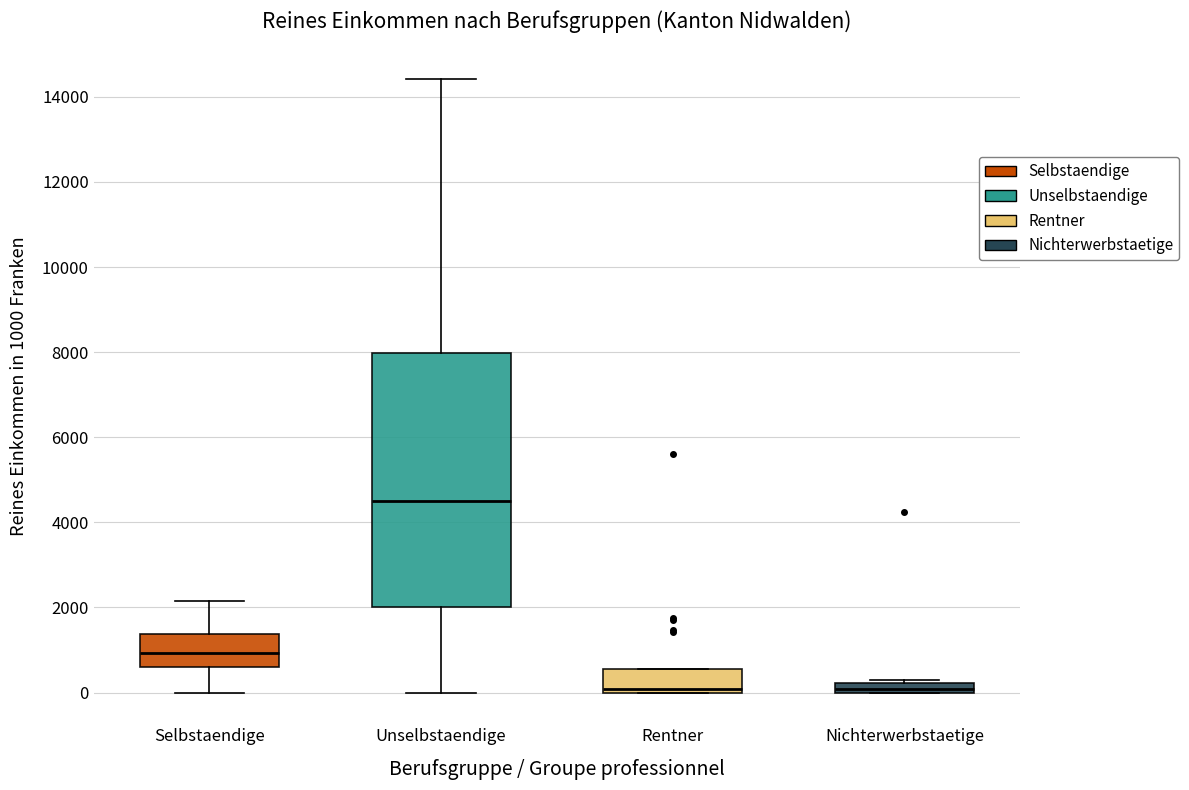

Which box is the tallest, from its lower edge to its upper edge?

Unselbstaendige